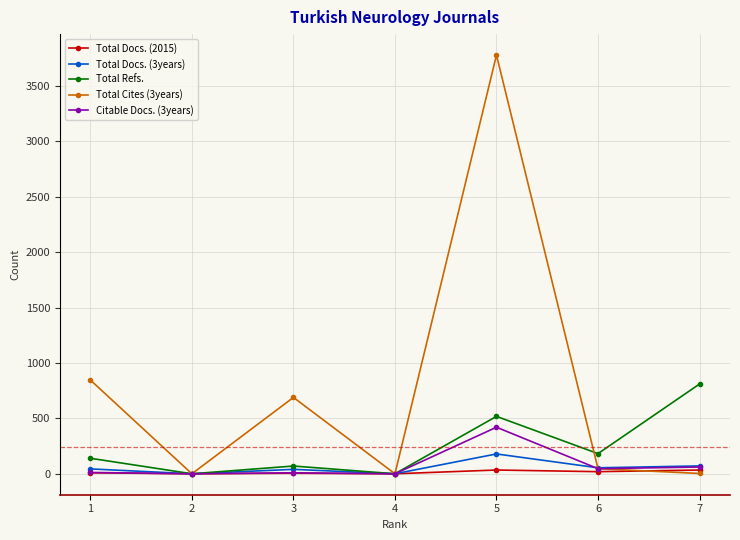

What is the maximum value for Total Refs.?

810